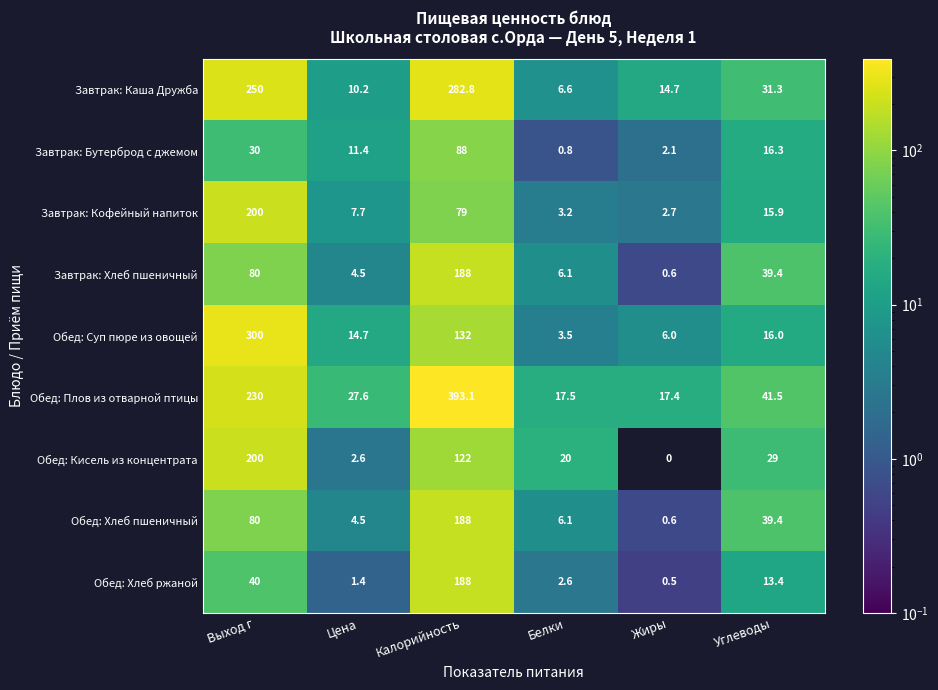

What is the difference between the Обед: Суп пюре из овощей values at Углеводы and Белки?

12.5